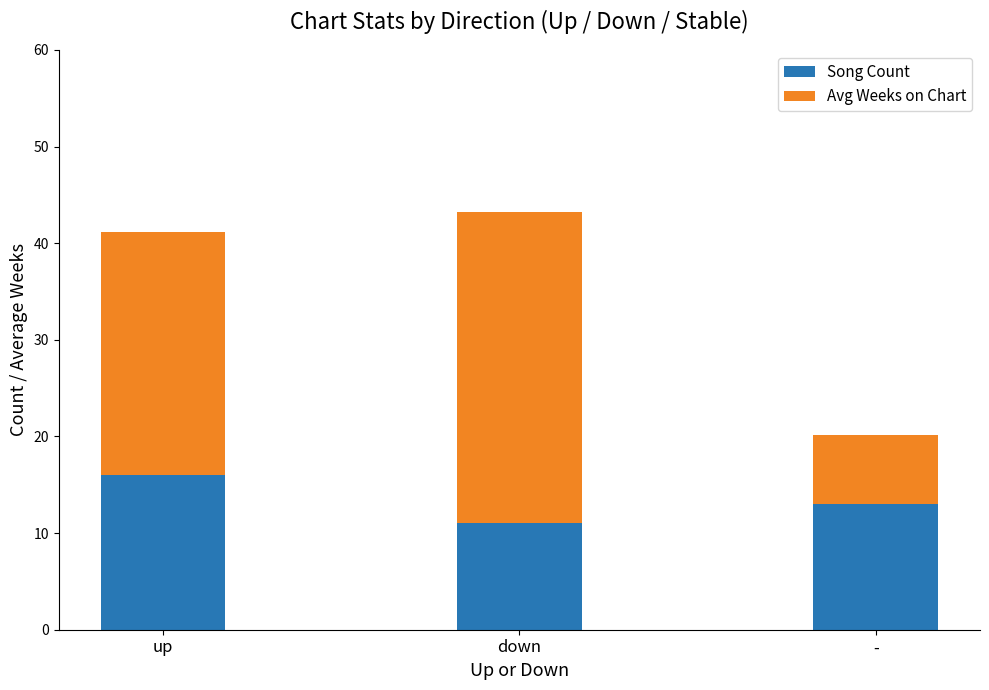

What is the maximum value for Song Count?

16.0